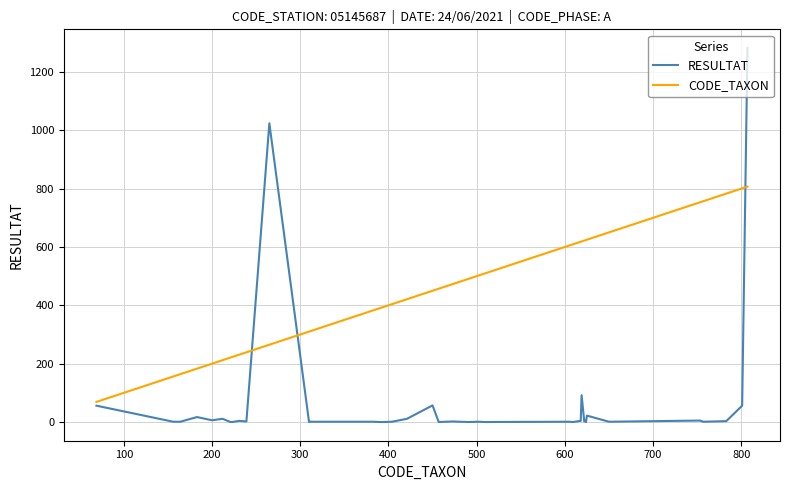

Which series ends up on top after the final intersection of CODE_TAXON and RESULTAT?

RESULTAT